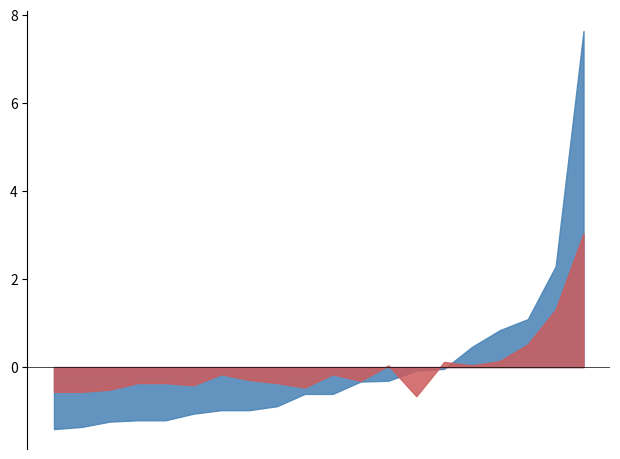

Which series has the widest spread of values?

P1